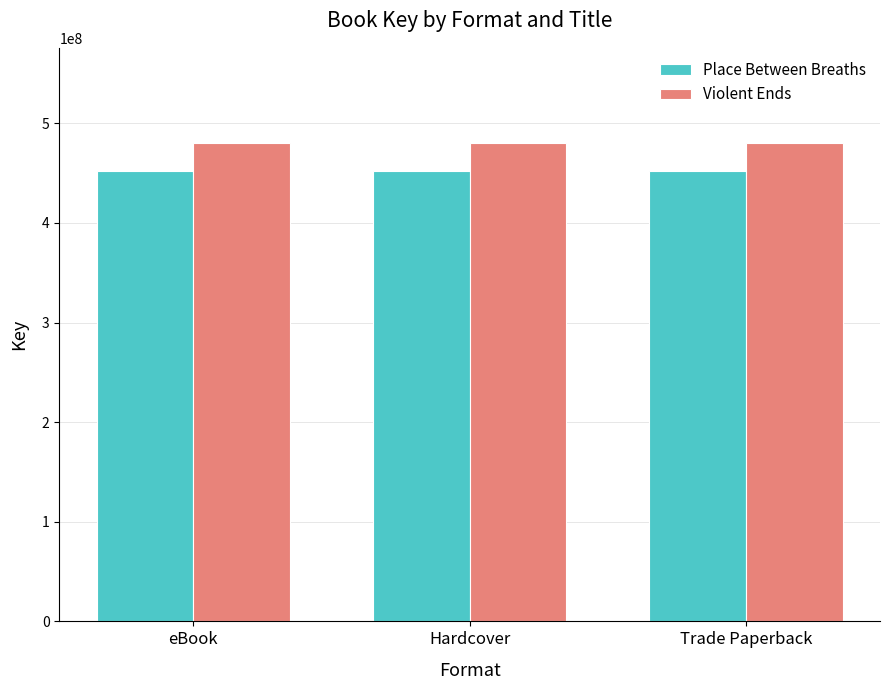

What is the average value of the Place Between Breaths series?

451662050